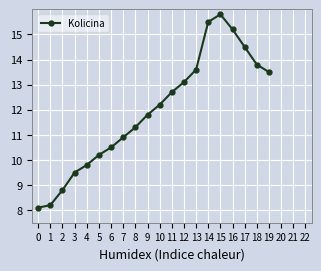

What is the smallest value displayed?

8.1